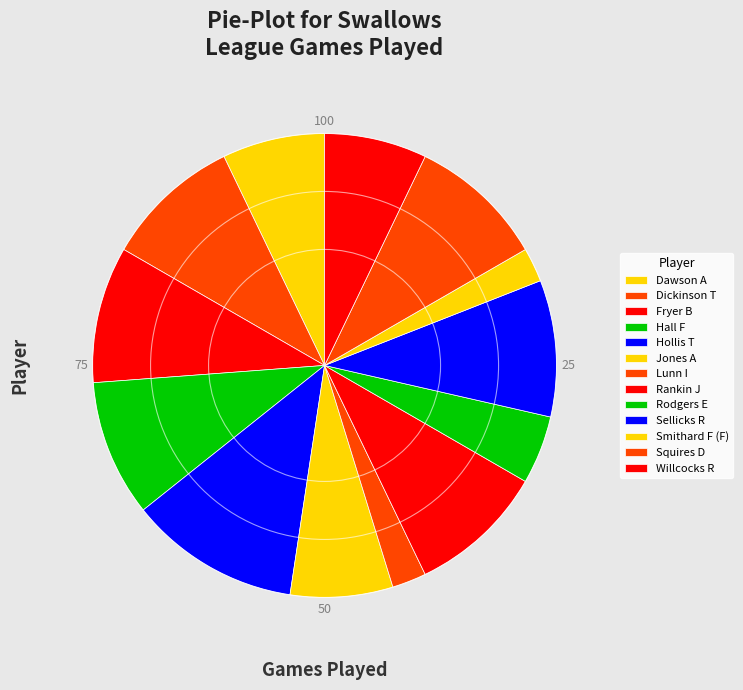

To the nearest percent, what is the combined percentage of Hollis T and Lunn I?

14%